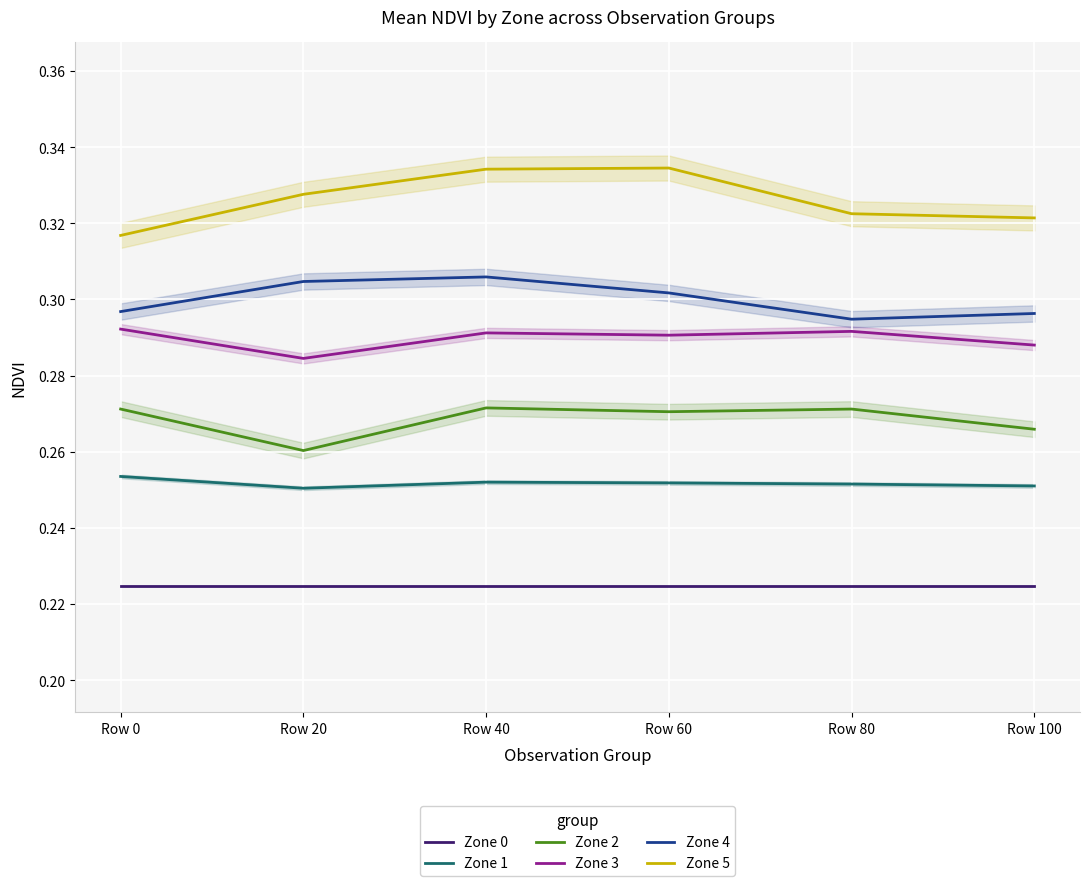

True or false: Zone 1 and Zone 0 cross at least once.

False